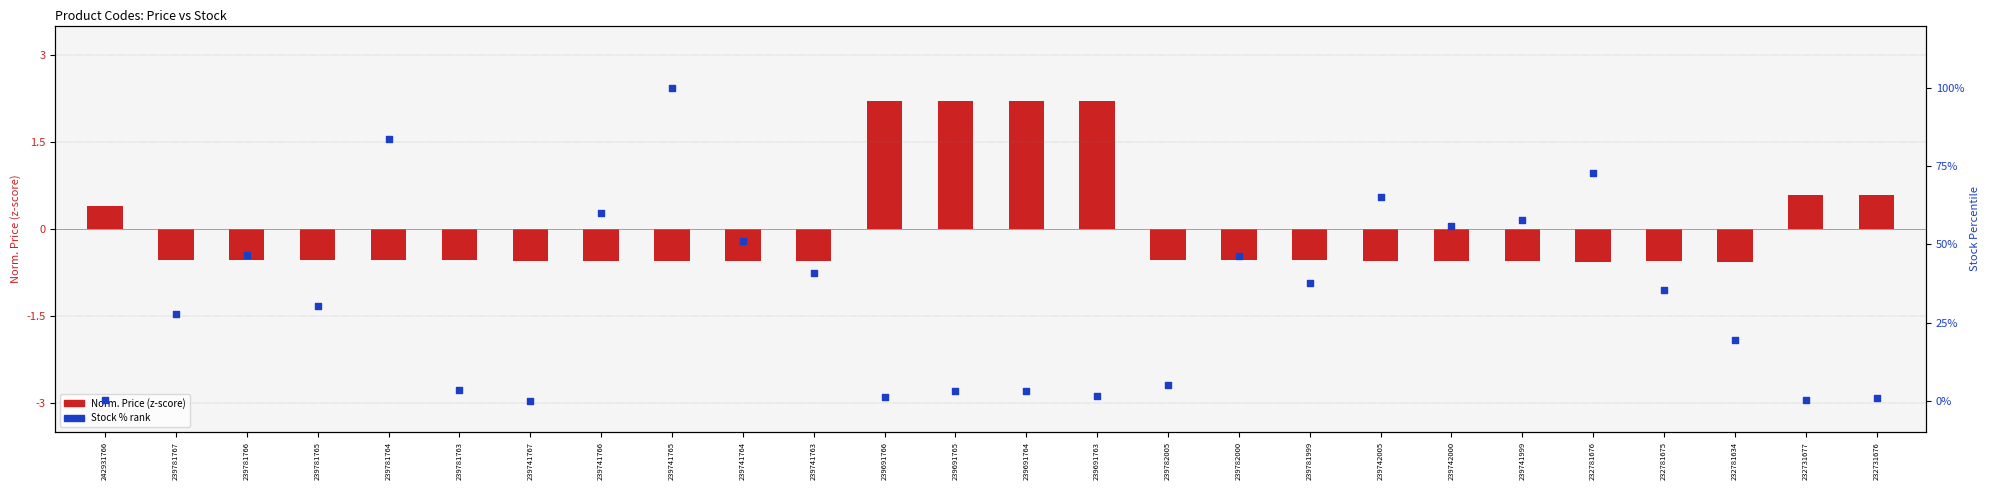

At which category is the sum across all series the highest?

239741765